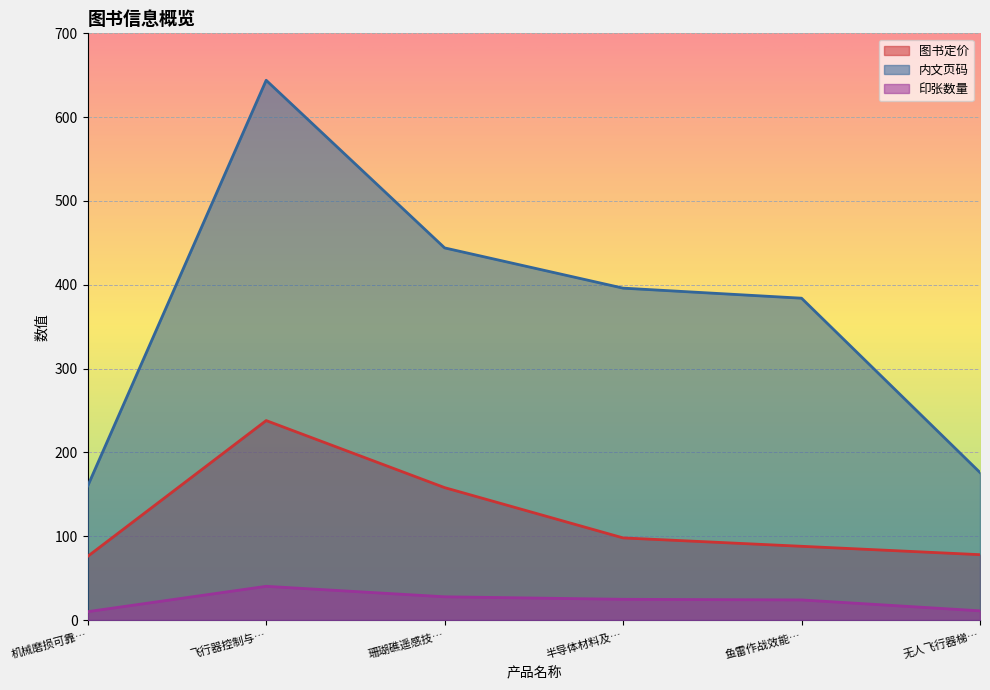

Is it true that 内文页码 equals 702.3 at 珊瑚礁遥感技…?

False